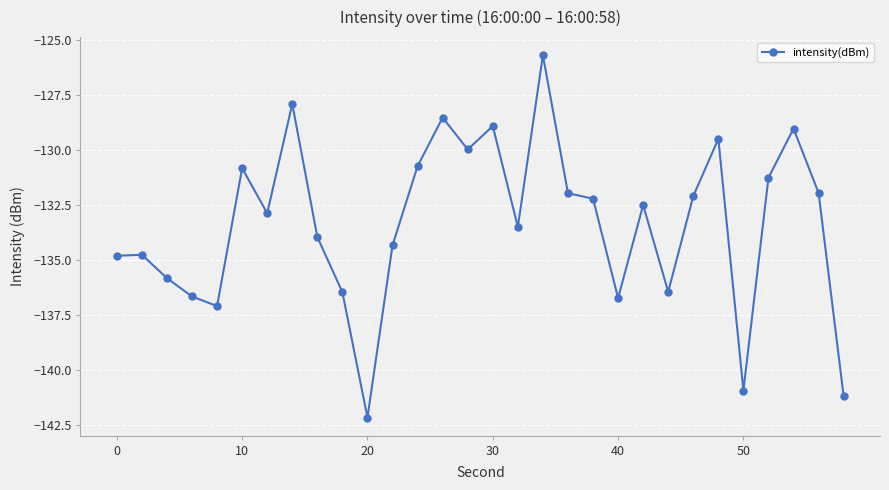

Does the chart have visible grid lines?

Yes